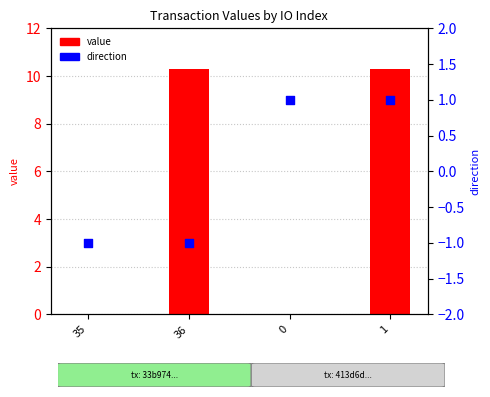

Is the value of direction at 0 greater than the value of value at 0?

Yes